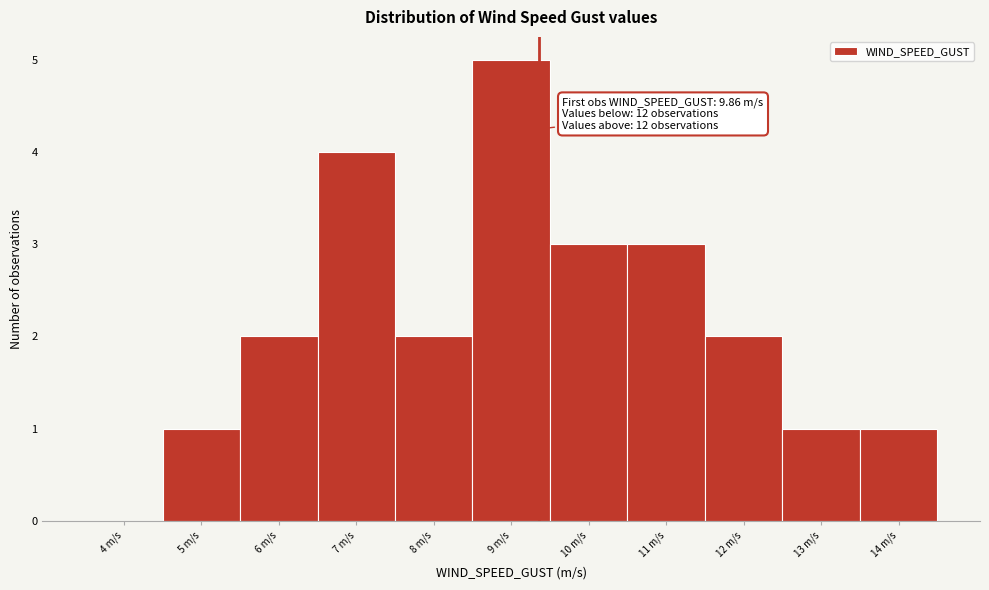

Reading right to left, list all the values displayed in this chart.

14 m/s=1	13 m/s=1	12 m/s=2	11 m/s=3	10 m/s=3	9 m/s=5	8 m/s=2	7 m/s=4	6 m/s=2	5 m/s=1	4 m/s=0